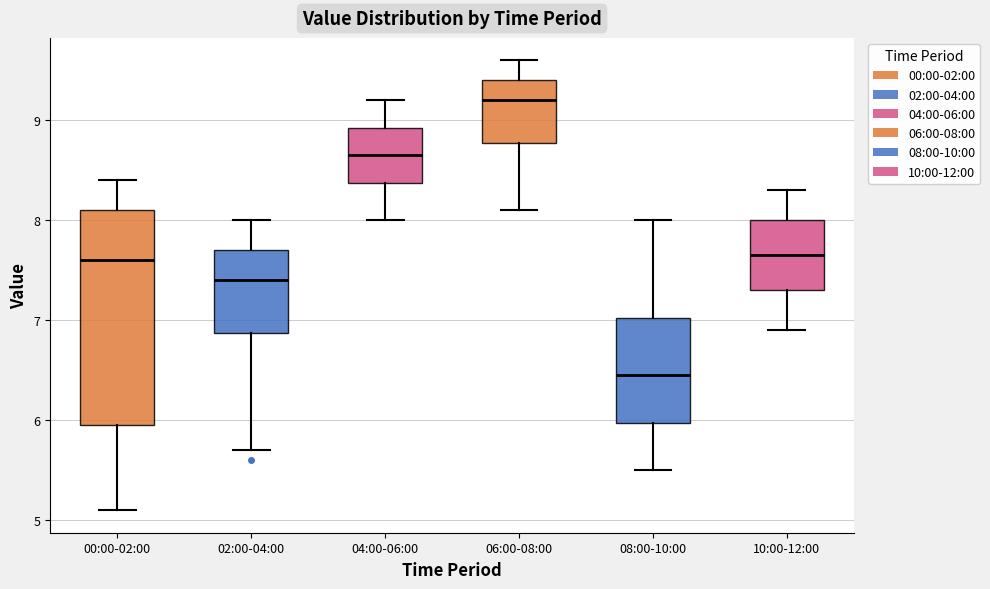

Where does the lower whisker of the box for 00:00-02:00 end on the y-axis? The values are not printed on the chart, so give them approximately, as read against the axis.

5.1